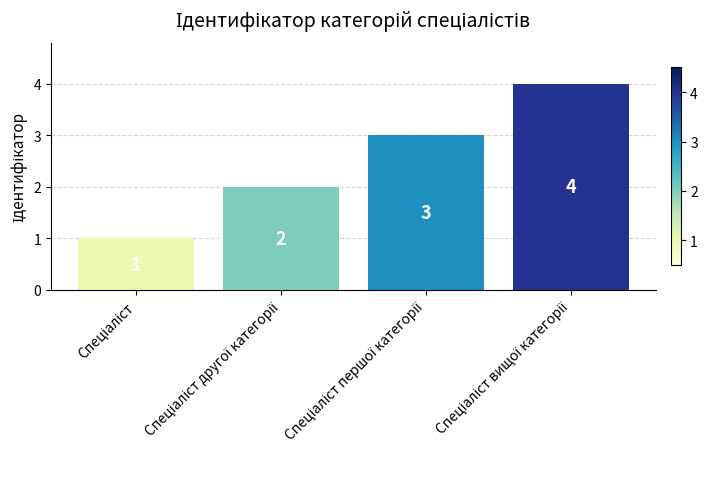

What is the difference between the maximum and minimum values?

3